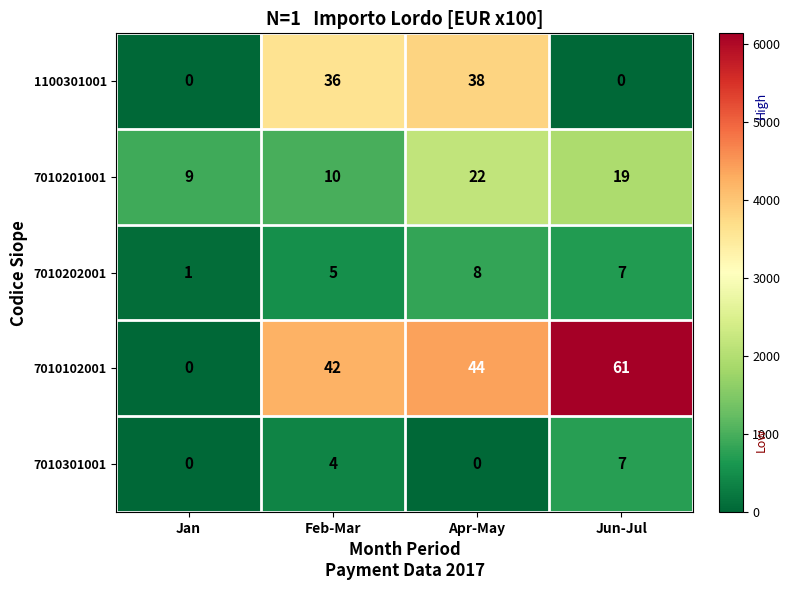

Reading right to left, list all the values displayed in this chart.

1100301001: Jun-Jul=0	Apr-May=38	Feb-Mar=36	Jan=0
7010201001: Jun-Jul=19	Apr-May=22	Feb-Mar=10	Jan=9
7010202001: Jun-Jul=7	Apr-May=8	Feb-Mar=5	Jan=1
7010102001: Jun-Jul=61	Apr-May=44	Feb-Mar=42	Jan=0
7010301001: Jun-Jul=7	Apr-May=0	Feb-Mar=4	Jan=0